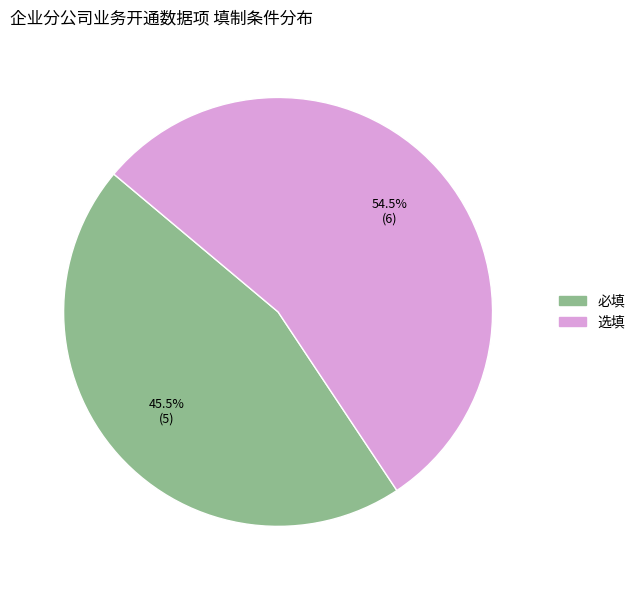

Which category accounts for the majority?

选填